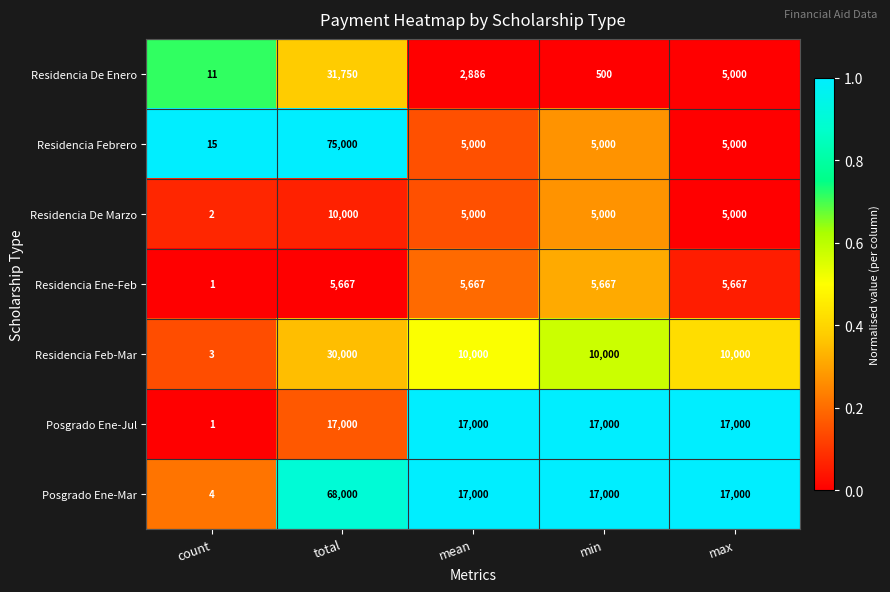

Which series has the largest total across all categories?

Posgrado Ene-Mar